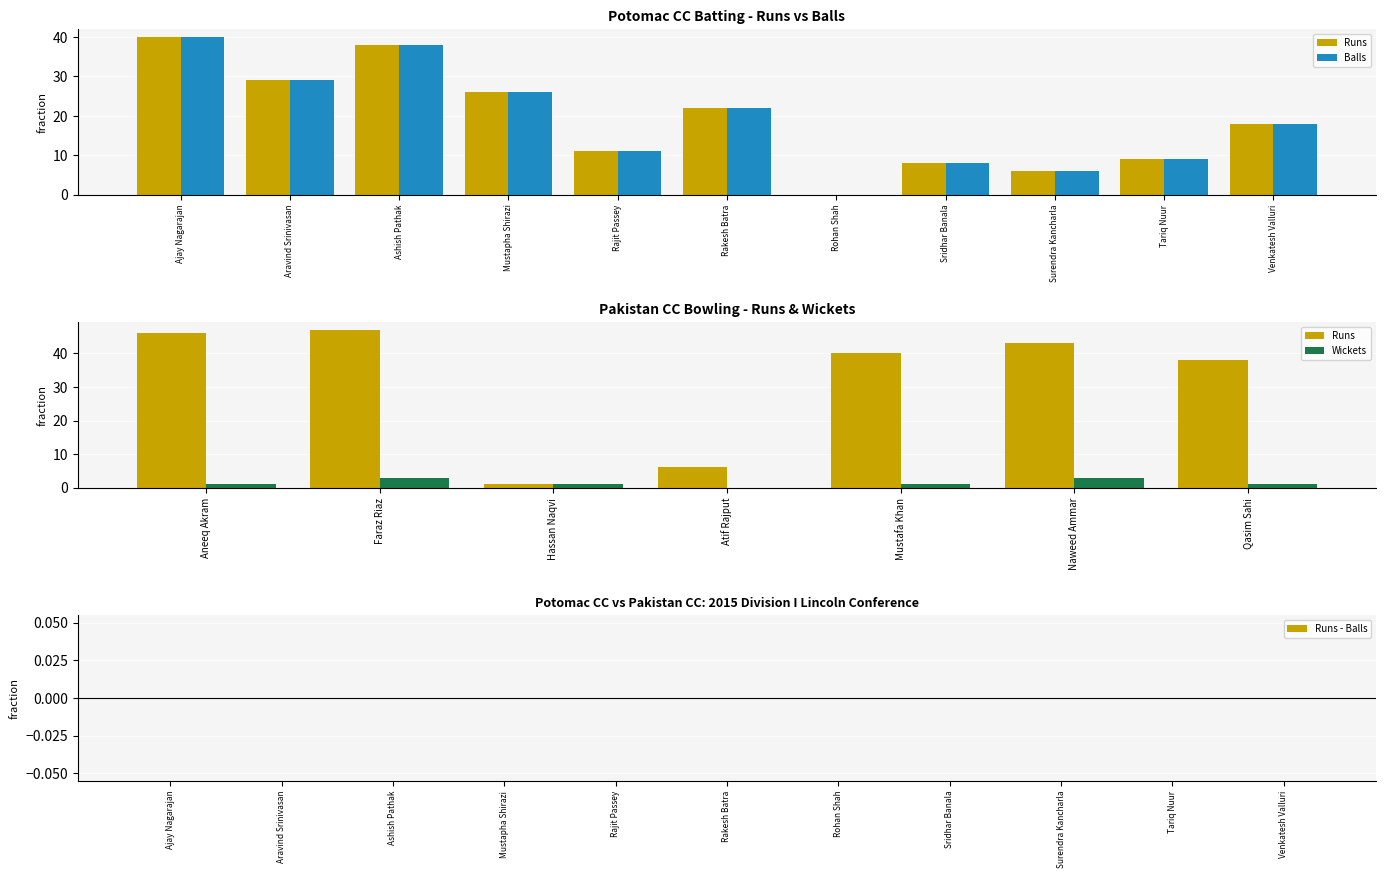

How many values in the Runs series exceed 18?

5